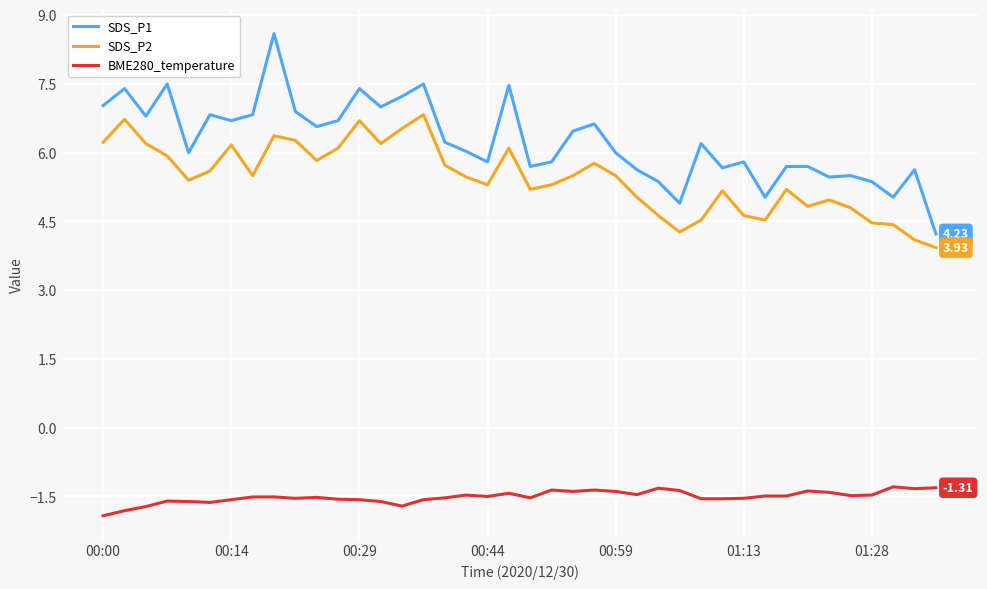

Which series has the widest spread of values?

SDS_P1